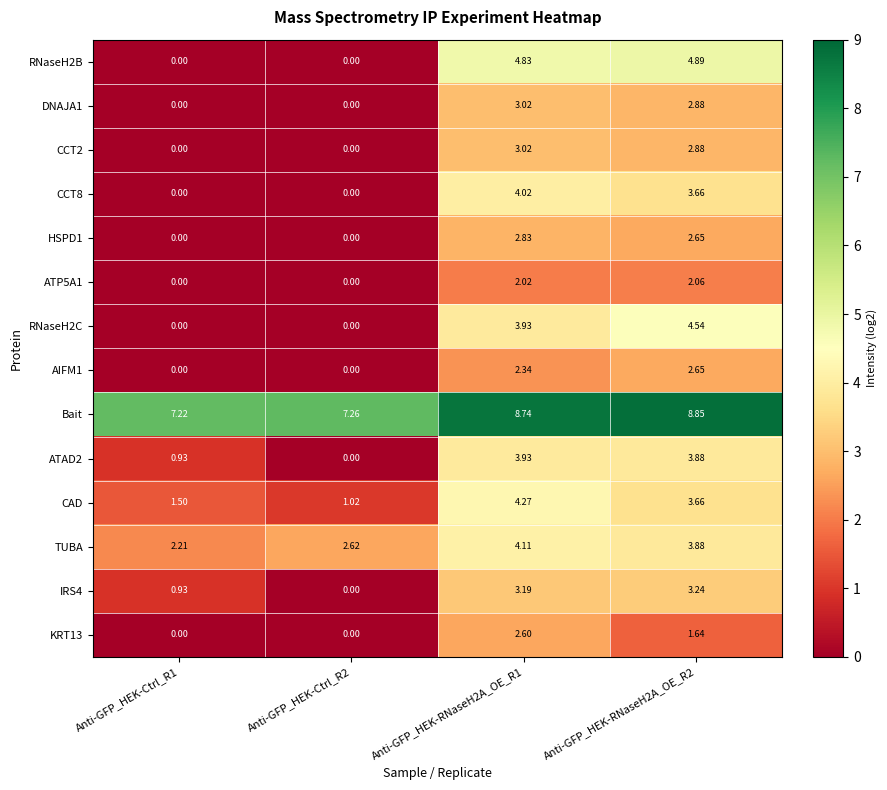

Which series has the largest total across all categories?

Bait